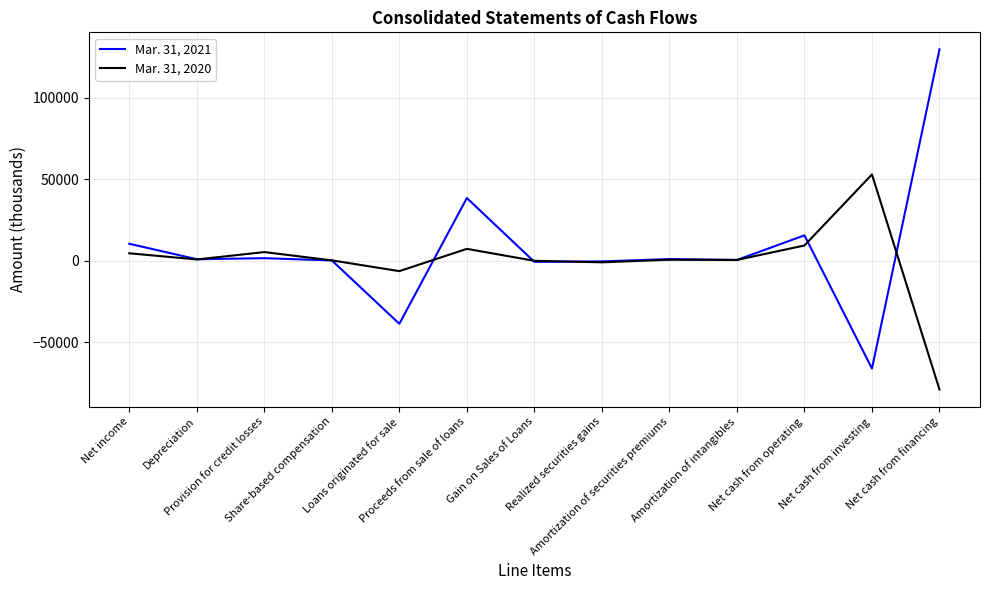

What is the minimum value for Mar. 31, 2020?

-79090